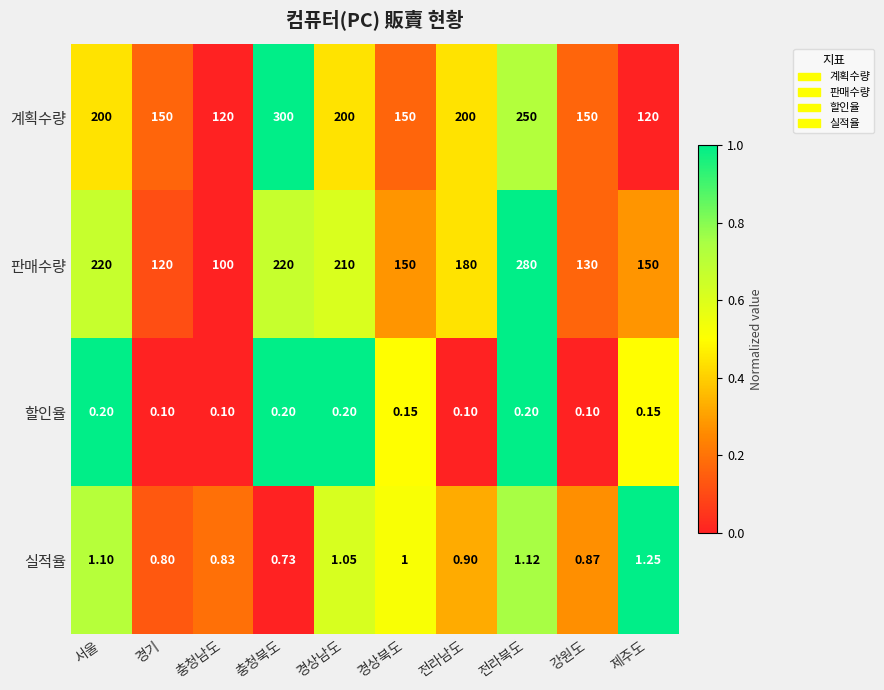

Which category has the lowest value in the 판매수량 series?

충청남도